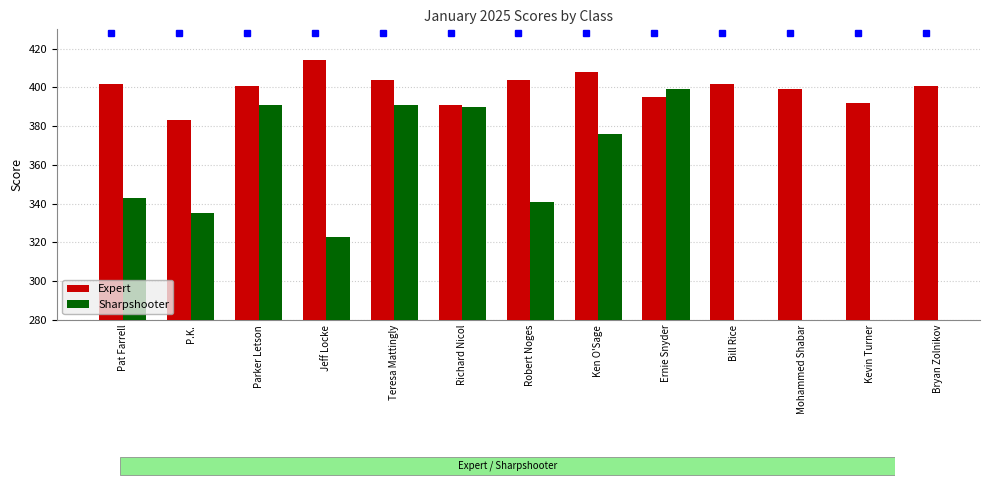

What is the value of the Sharpshooter bar at the 6th from the left?

390.0